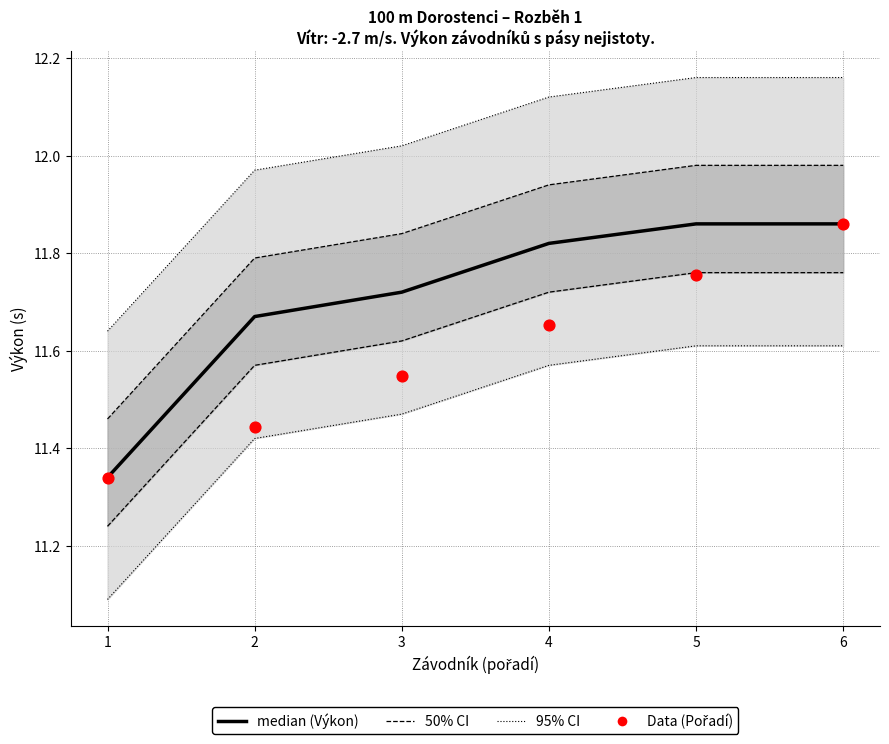

What is the total value across all series at 5?

47.8